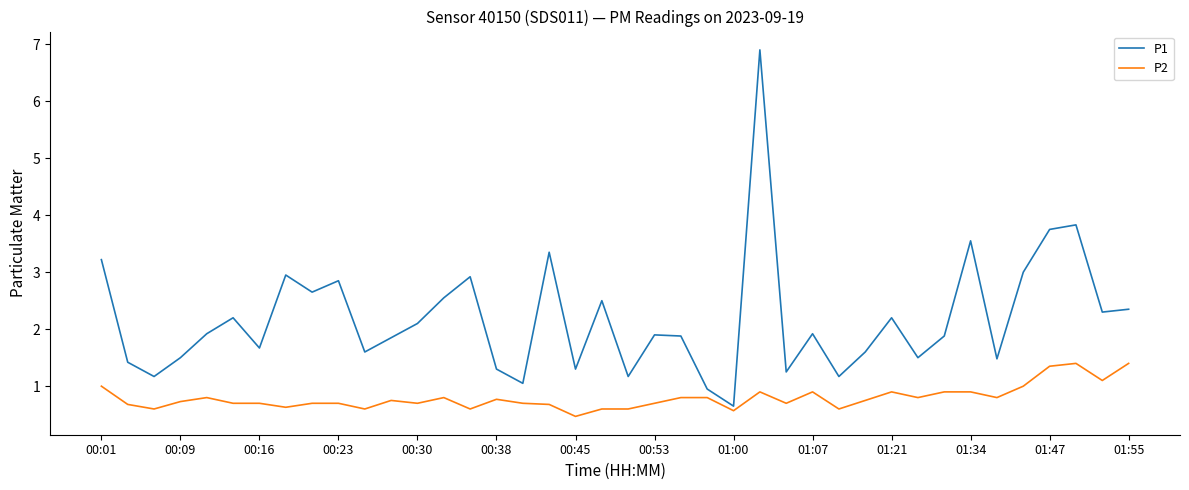

What is the difference between the maximum and minimum values in the P2 series?

0.9